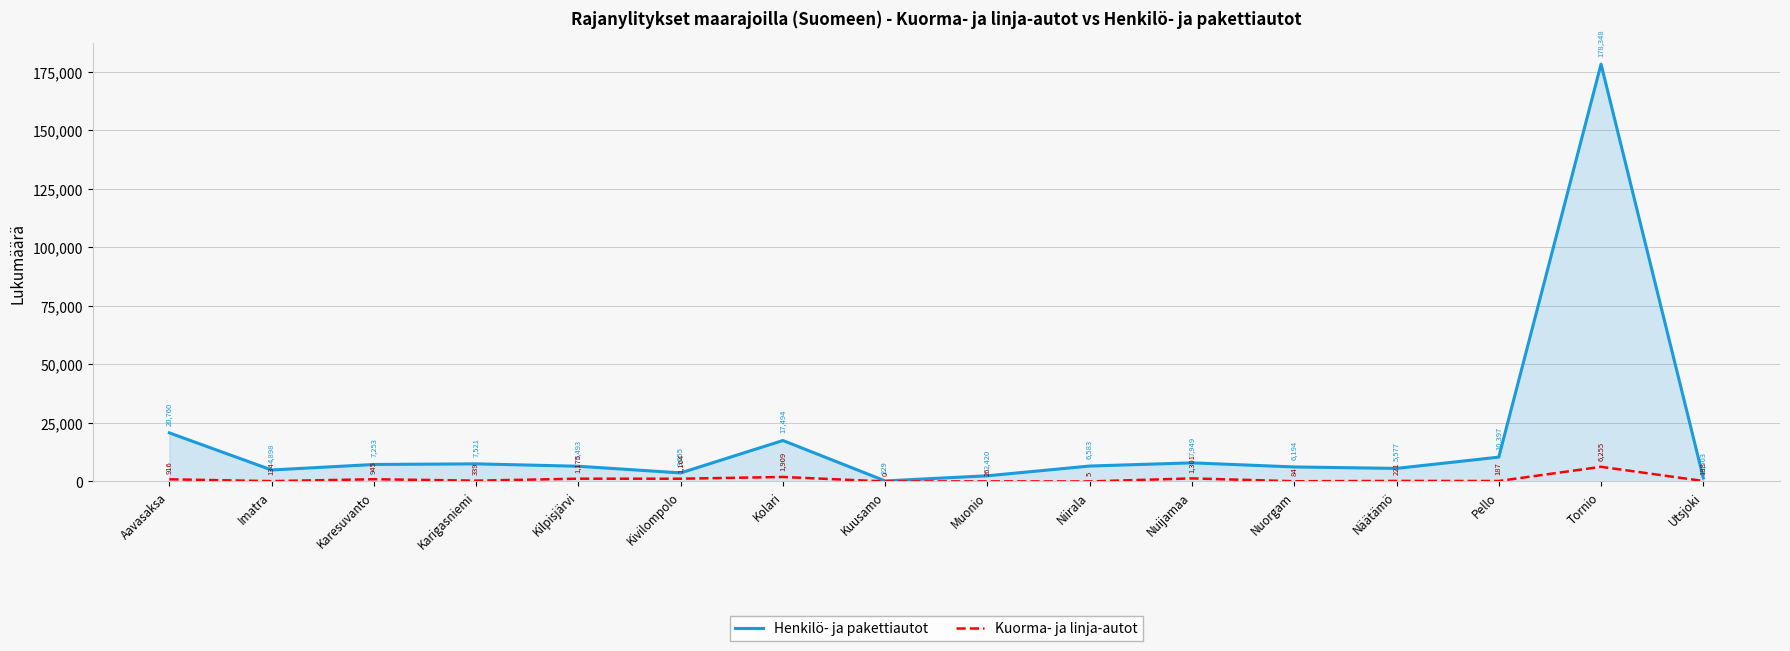

What is the spread (max minus min) of values at Karigasniemi?

7182